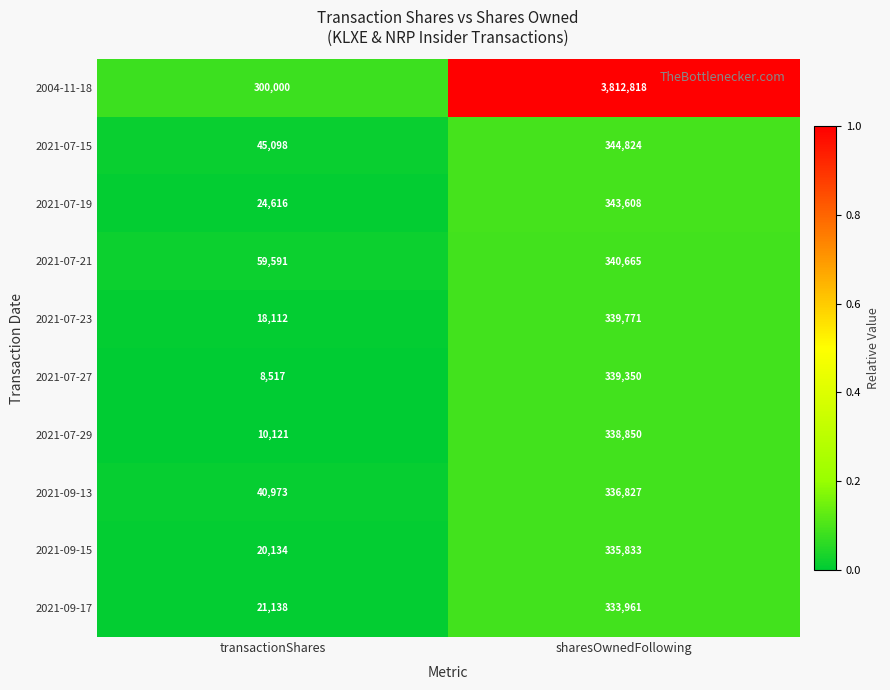

What is the sum of all 2021-07-23 values?

357883